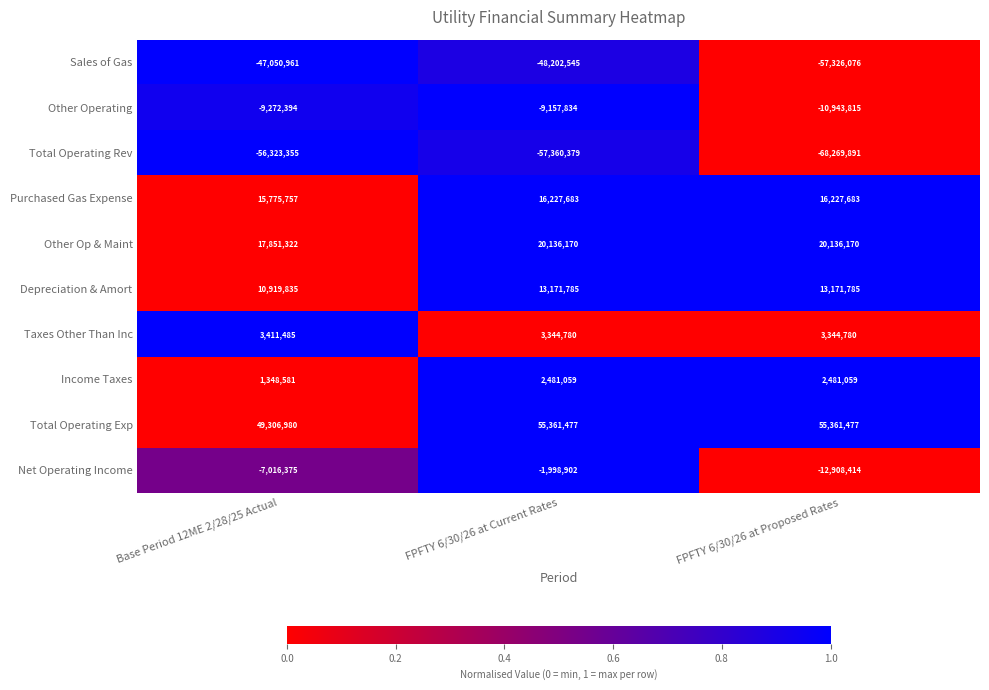

What is the difference between the Purchased Gas Expense values at FPFTY 6/30/26 at Current Rates and Base Period 12ME 2/28/25 Actual?

451926